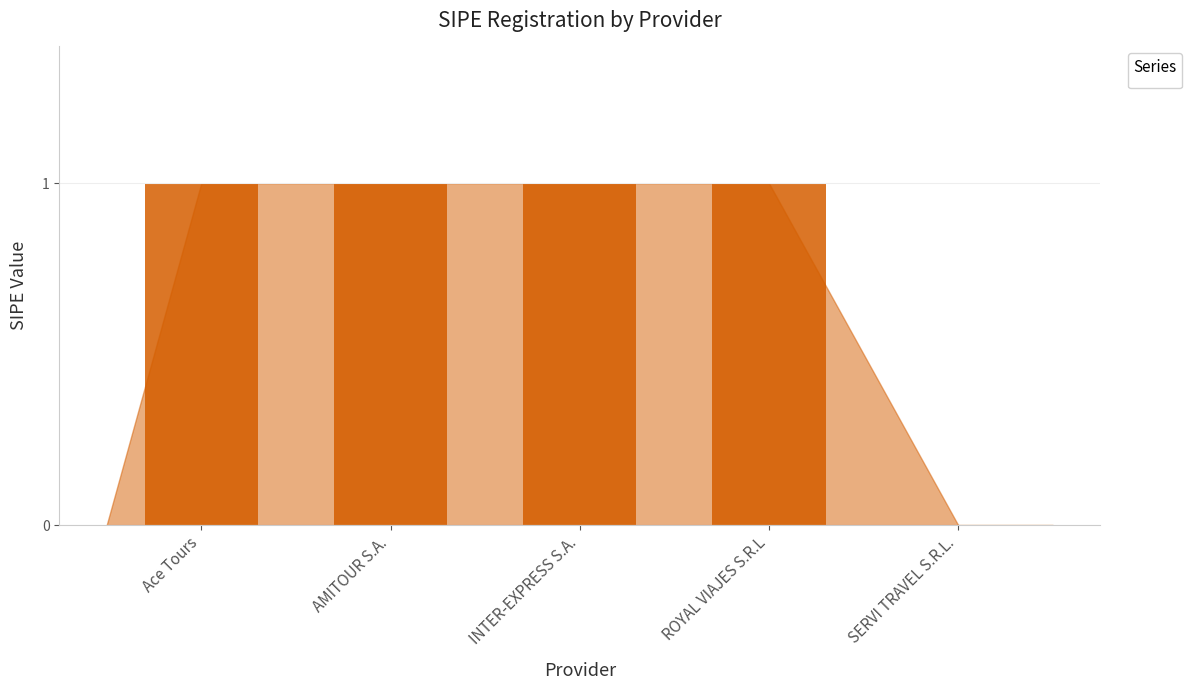

Which has a higher value, SERVI TRAVEL S.R.L. or AMITOUR S.A.?

AMITOUR S.A.